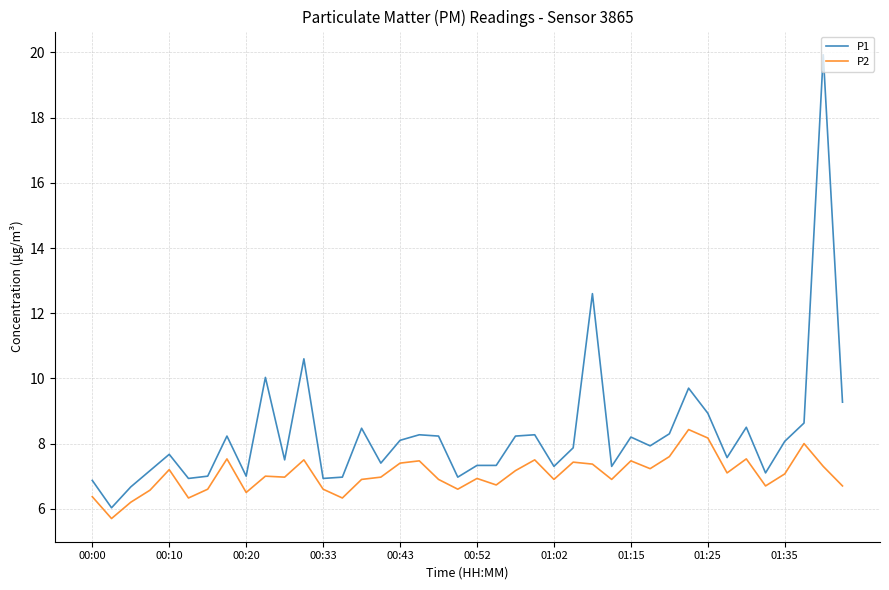

True or false: P1 and P2 intersect in this chart.

False